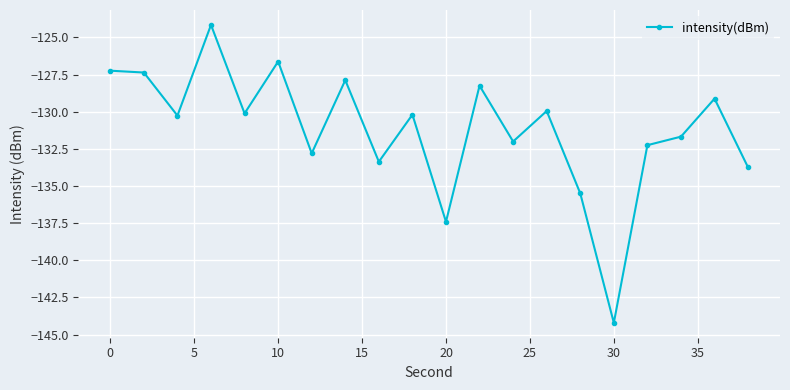

Is this an area chart (filled region under the line)?

No